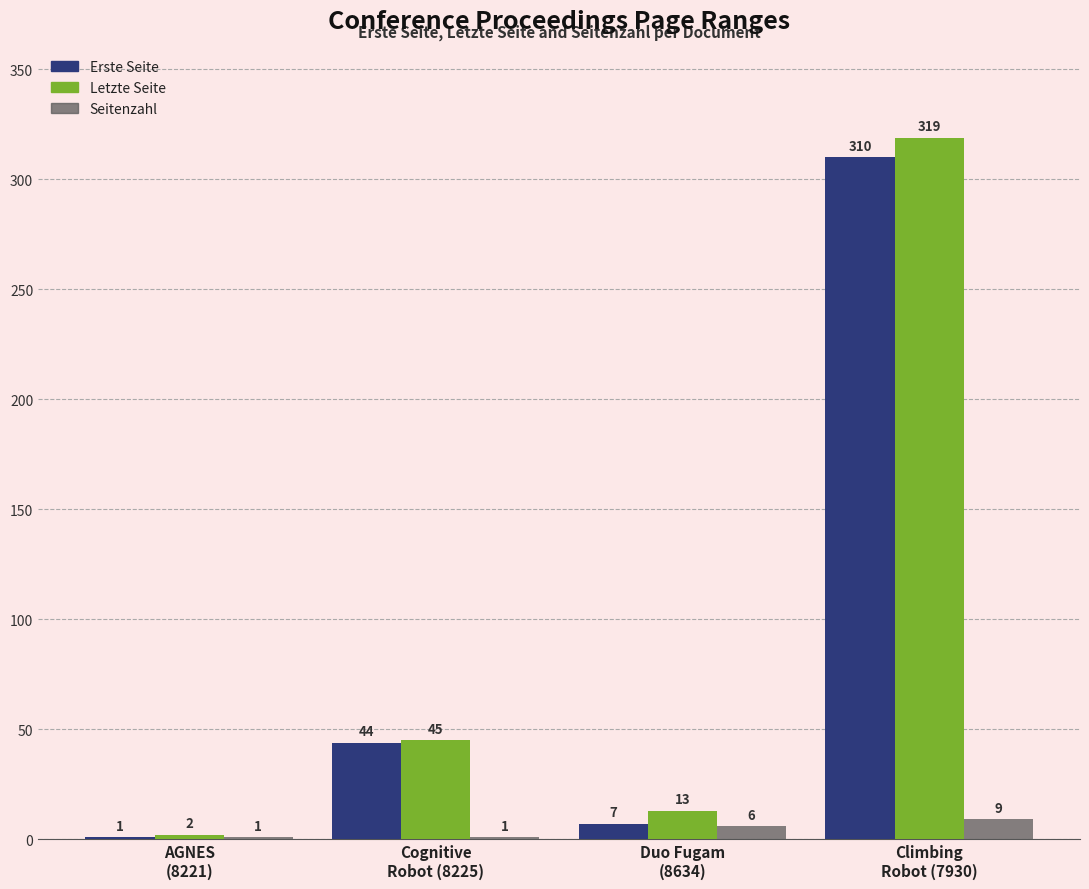

Count the number of categories in the chart.

4